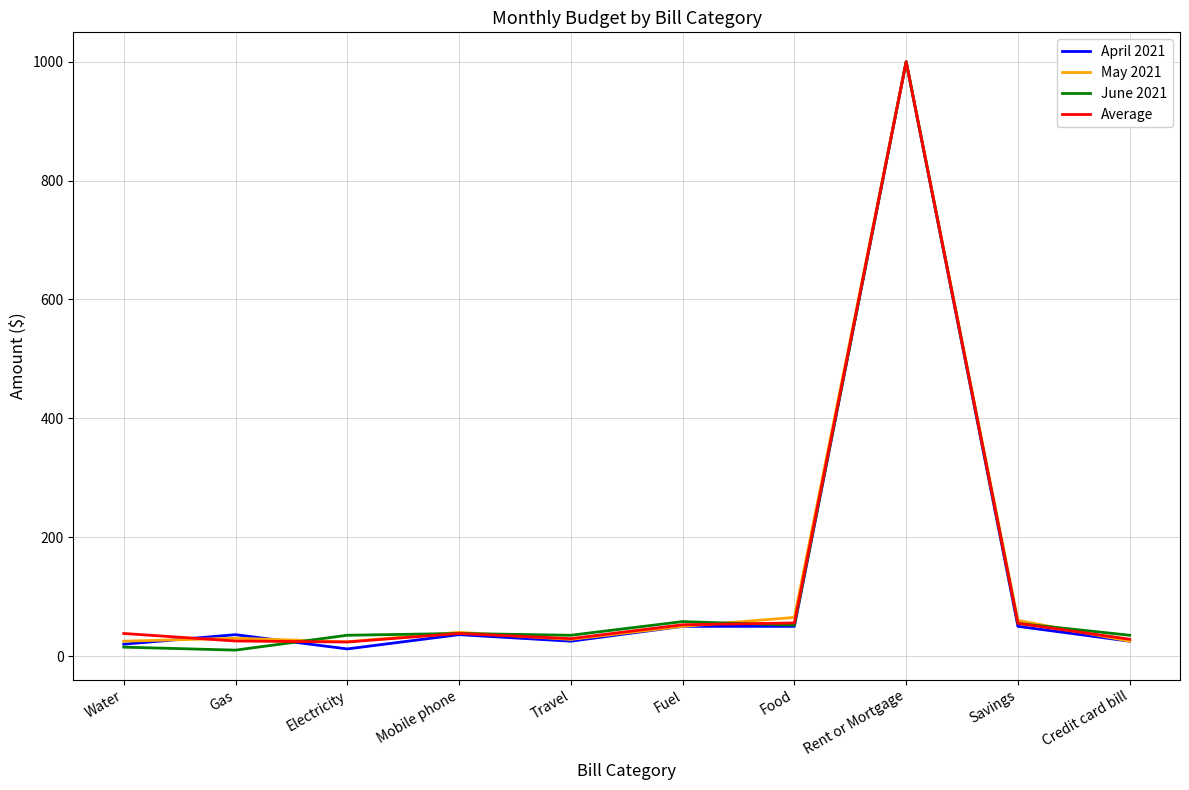

What is the approximate value of Average at Rent or Mortgage?

1000.0